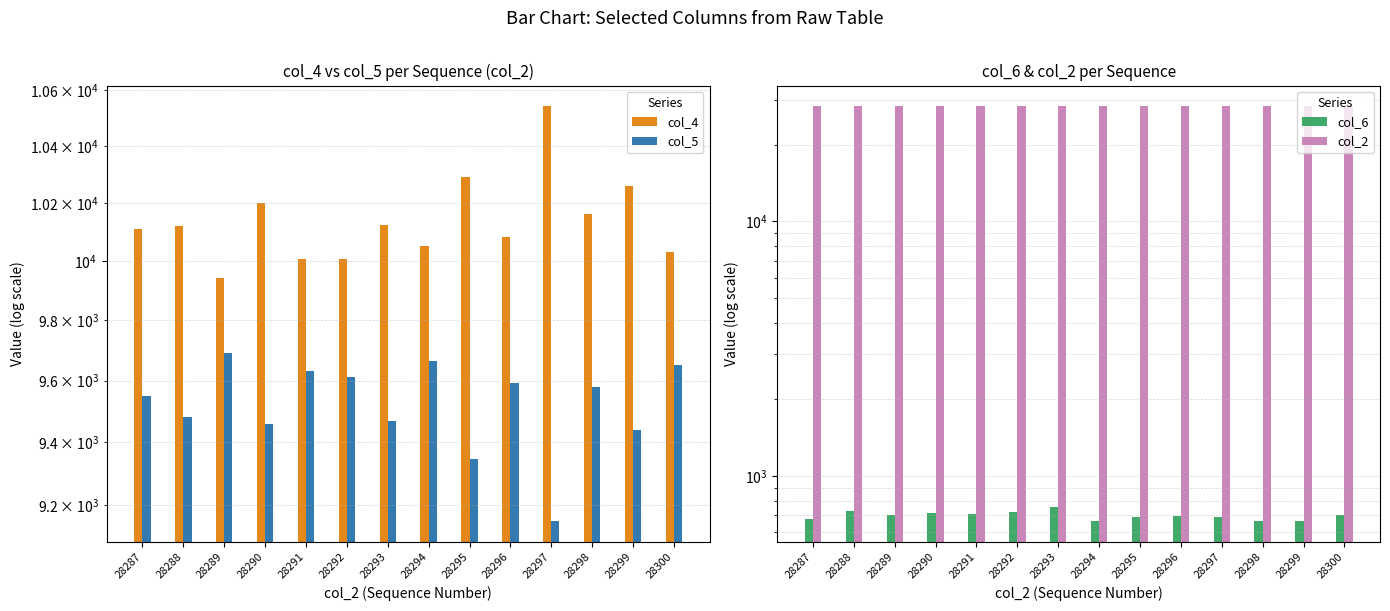

What is the lowest value of the col_6 series?

664